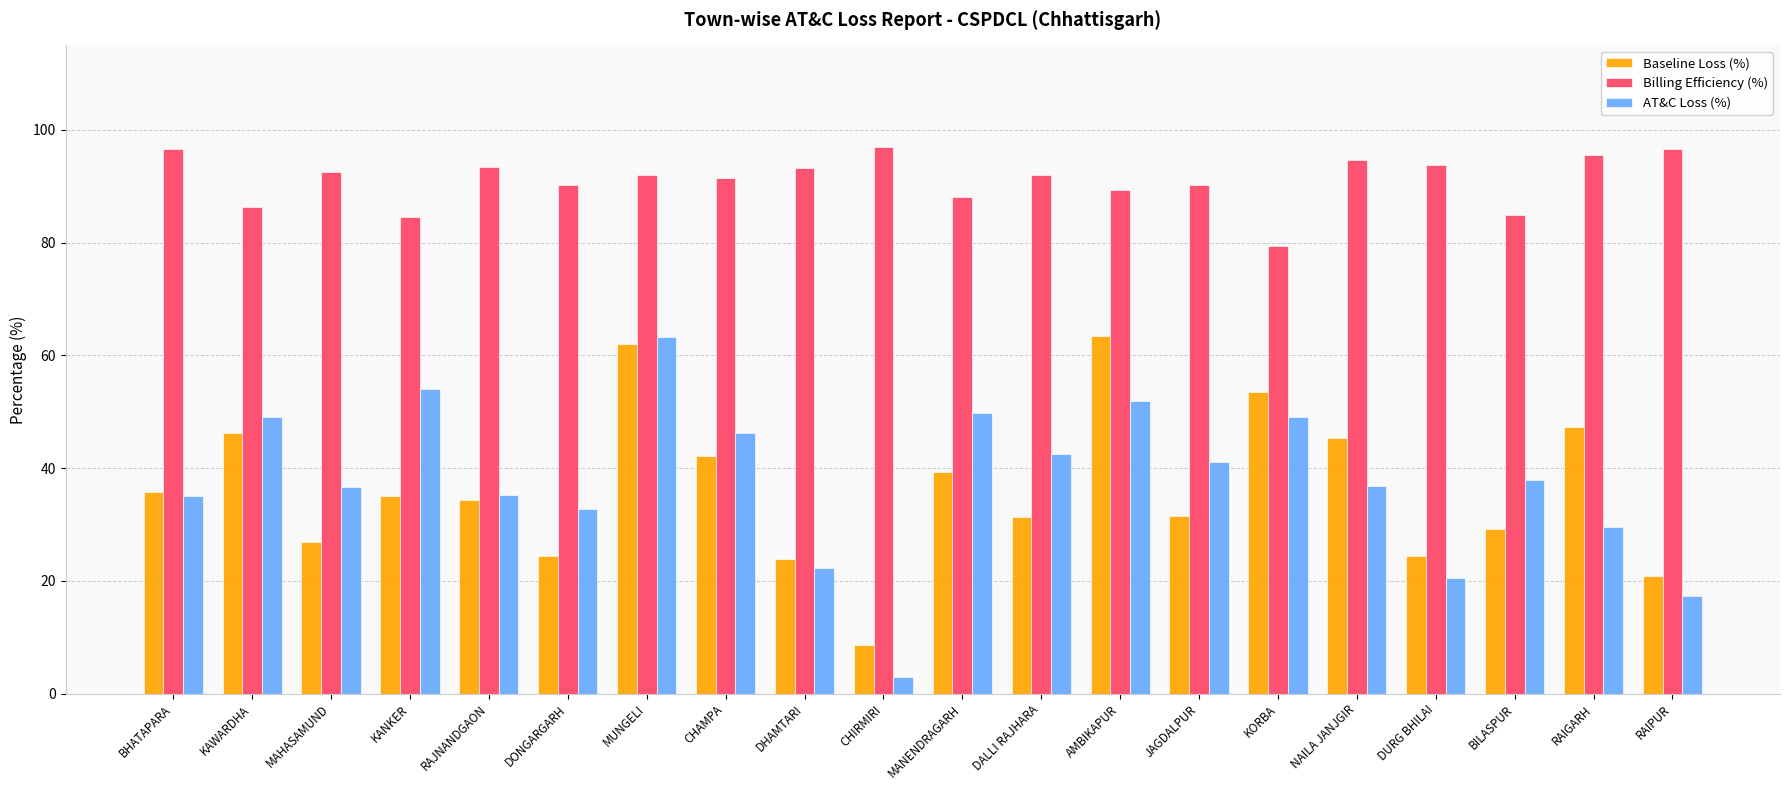

What is the value of the Baseline Loss (%) bar at the 7th from the left?

62.0